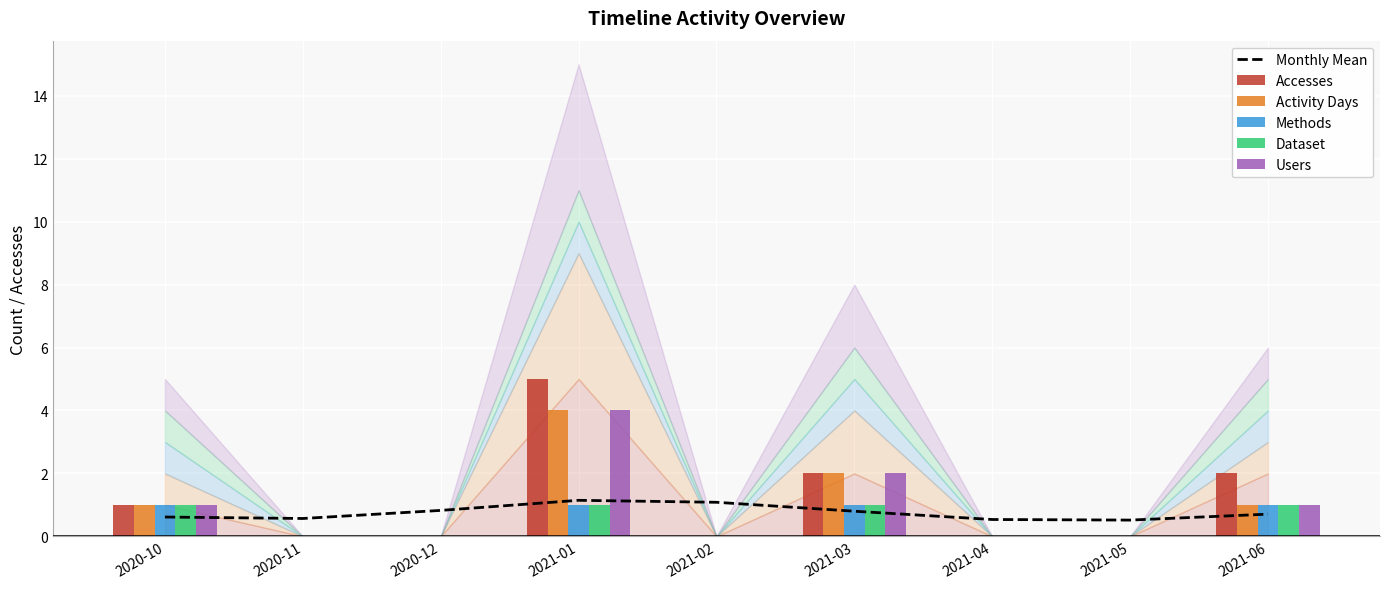

What is the label of the 2nd bar from the right?

2021-05